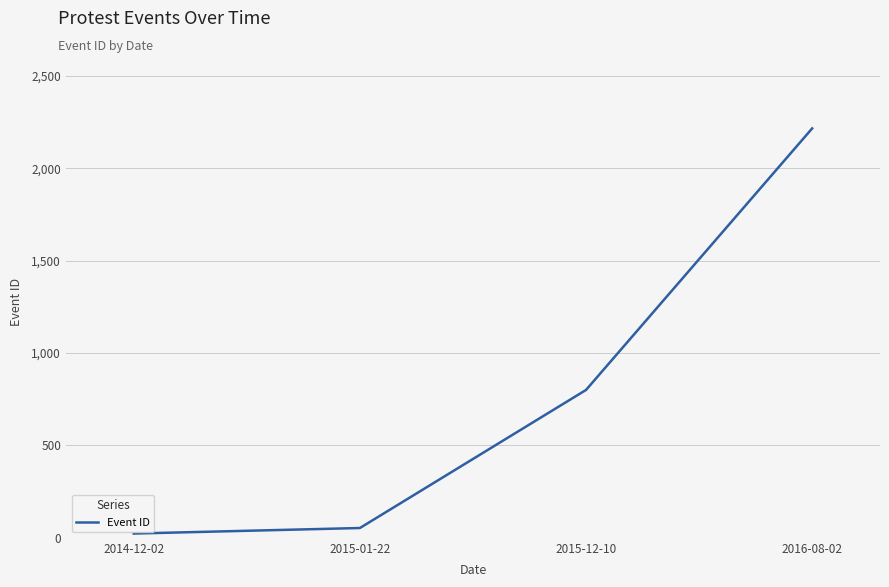

List the labels in order of value, smallest first.

2014-12-02, 2015-01-22, 2015-12-10, 2016-08-02